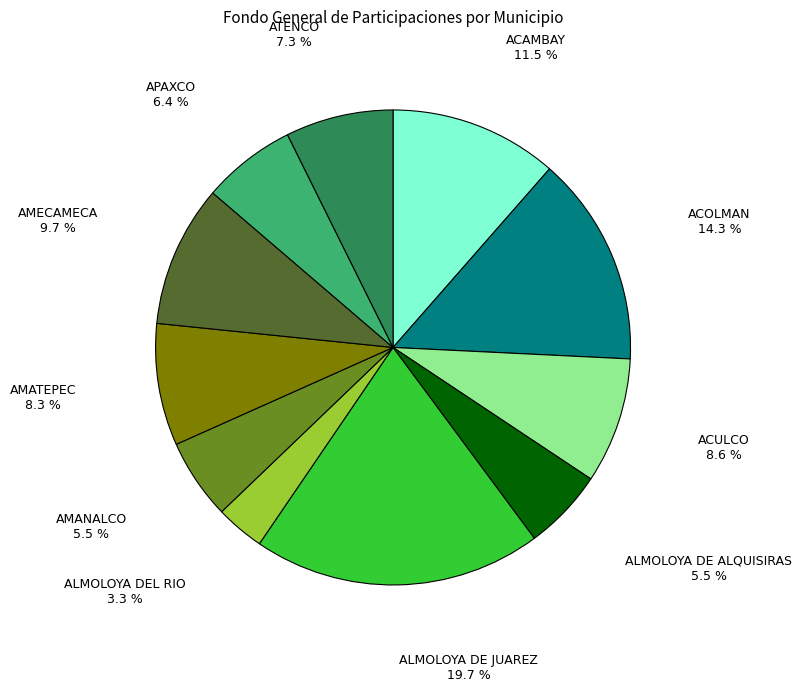

Which category has the biggest portion of the pie?

ALMOLOYA DE JUAREZ